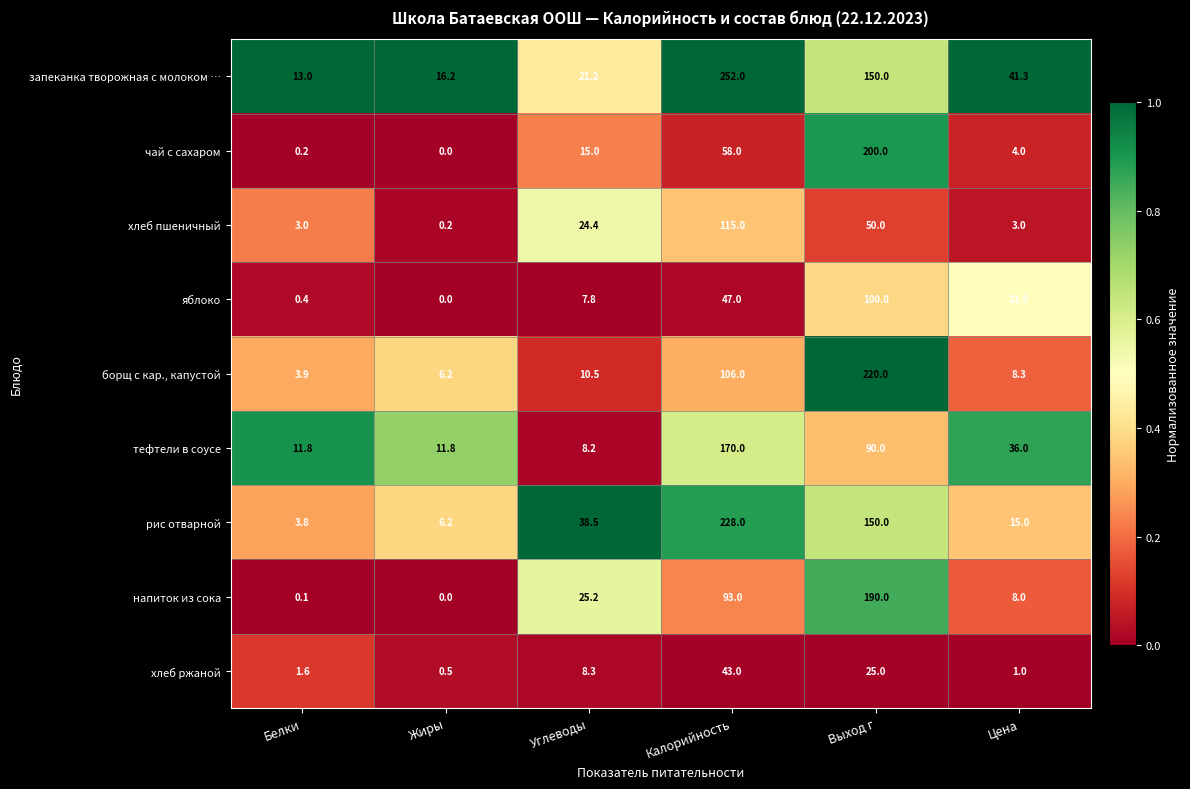

The value of хлеб пшеничный at Углеводы is 24.4. True or false?

True